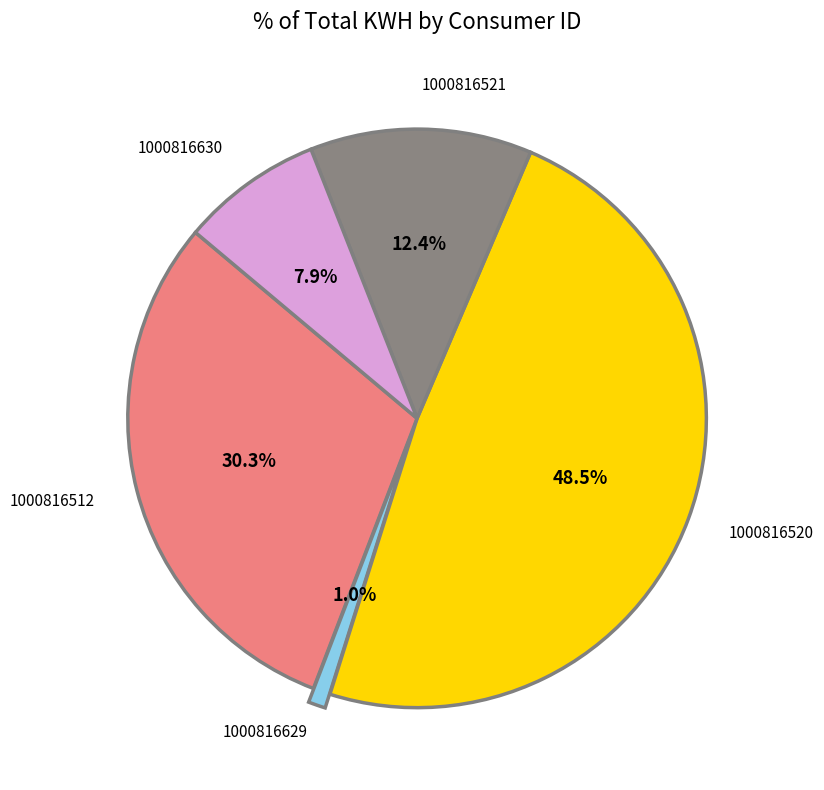

Is there a majority slice in this chart?

No